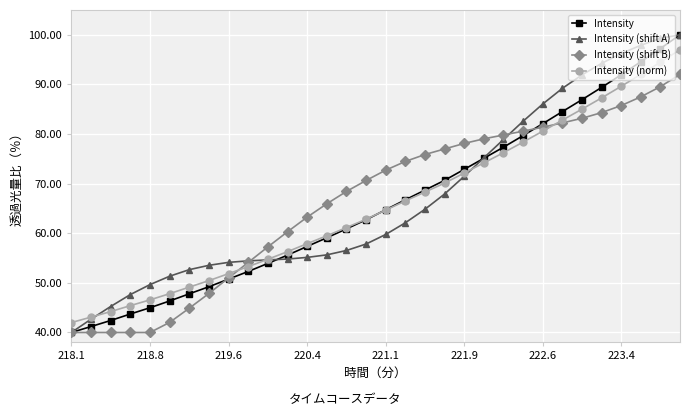

Does the chart display data point markers on the line(s)?

Yes